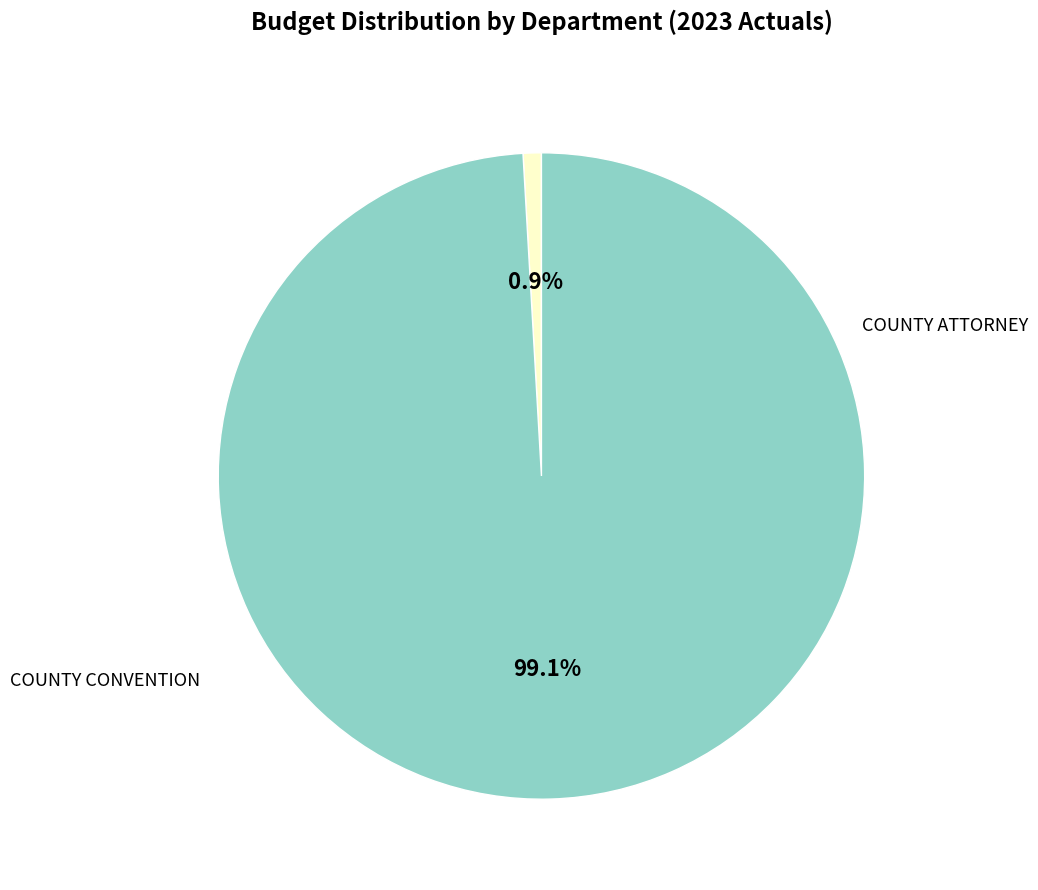

Is it true that COUNTY CONVENTION is 1% of the pie?

True